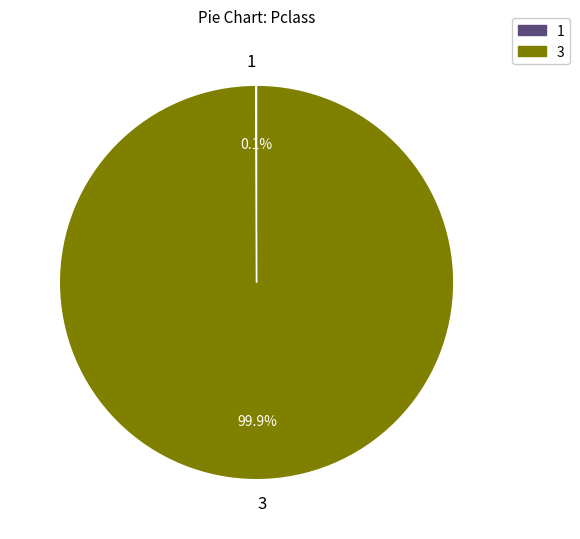

Is there a majority slice in this chart?

Yes